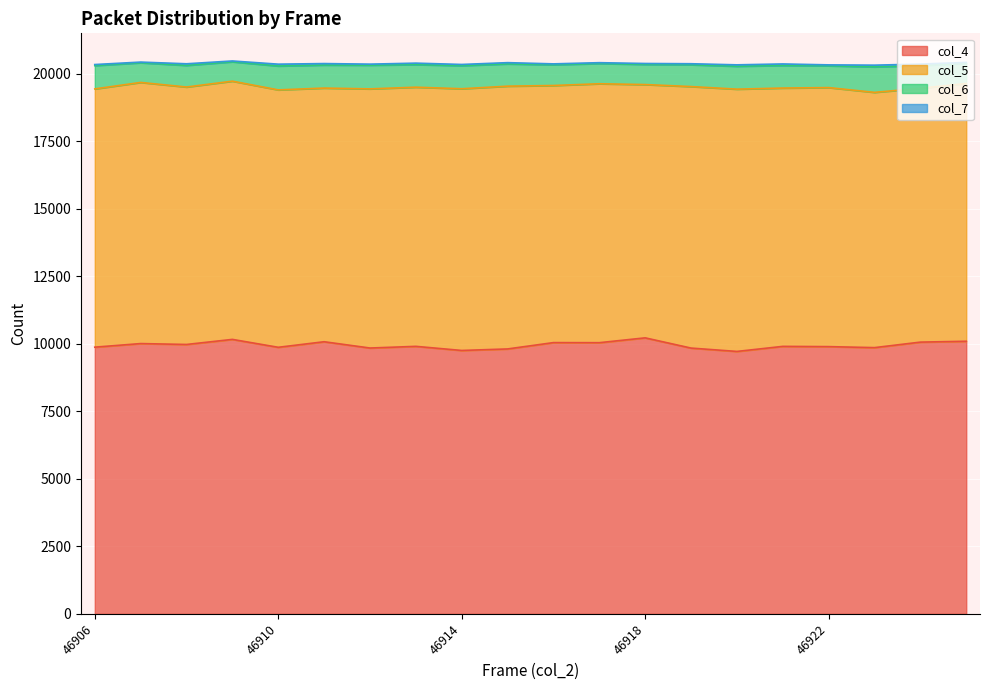

True or false: col_5 has a value of 9596 at 46922.

True